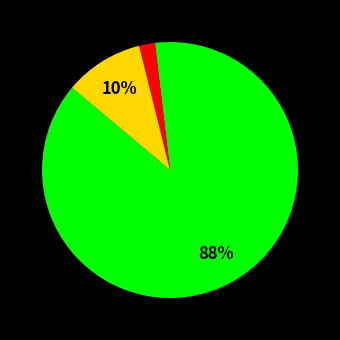

Does any single category account for the majority?

Yes